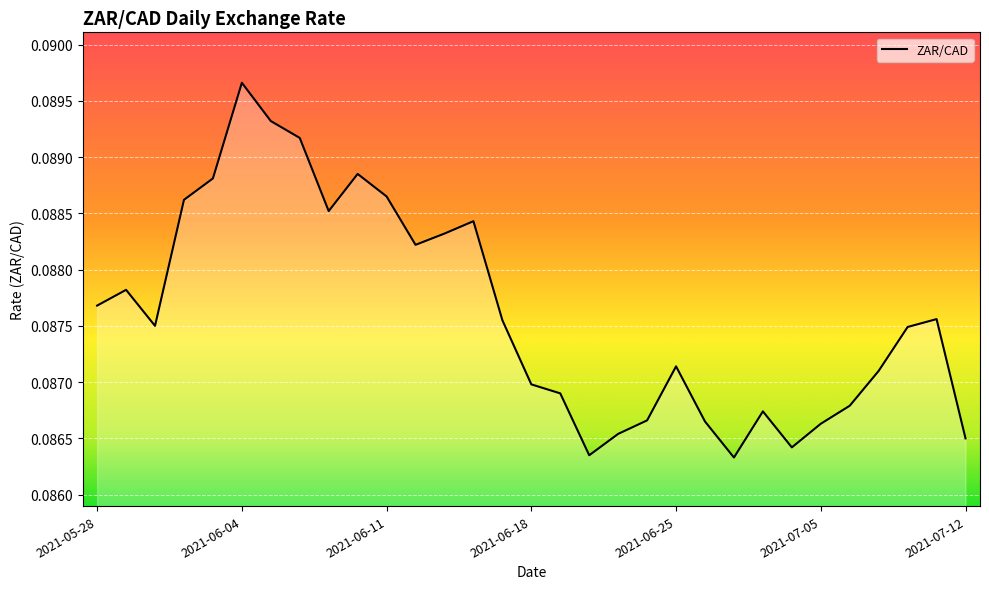

Is this an area chart (filled region under the line)?

Yes